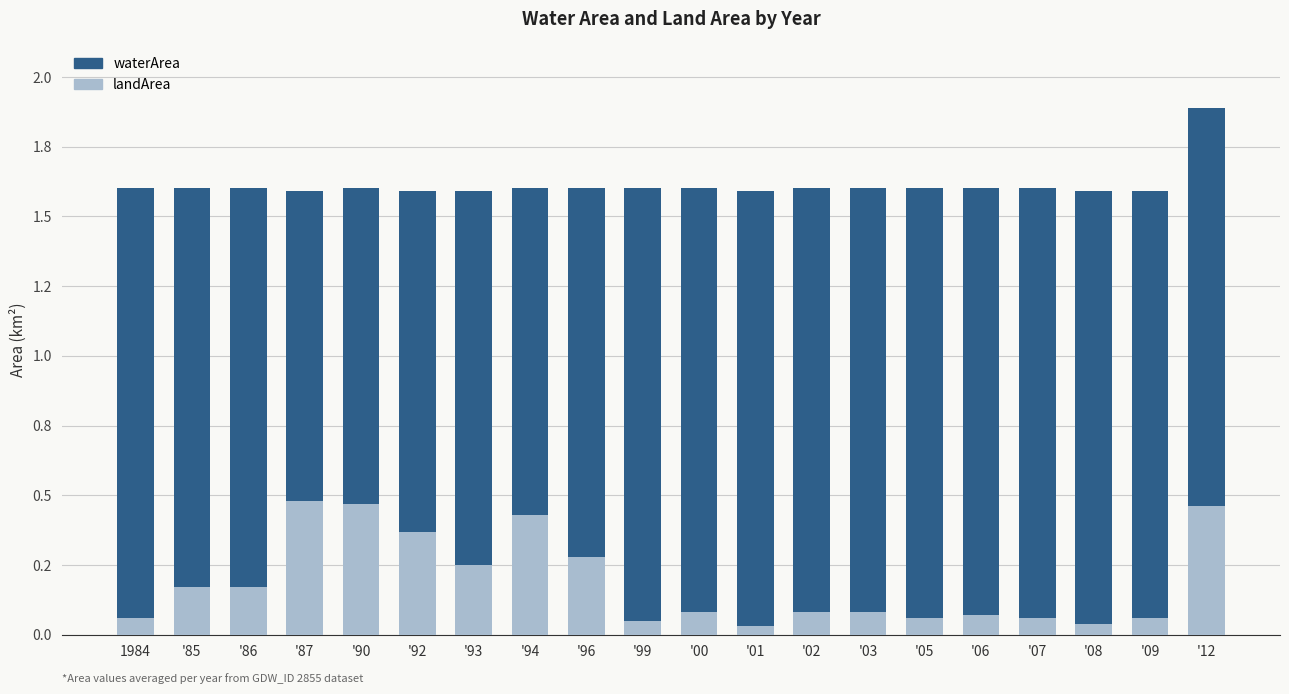

Does the chart contain any negative values?

No